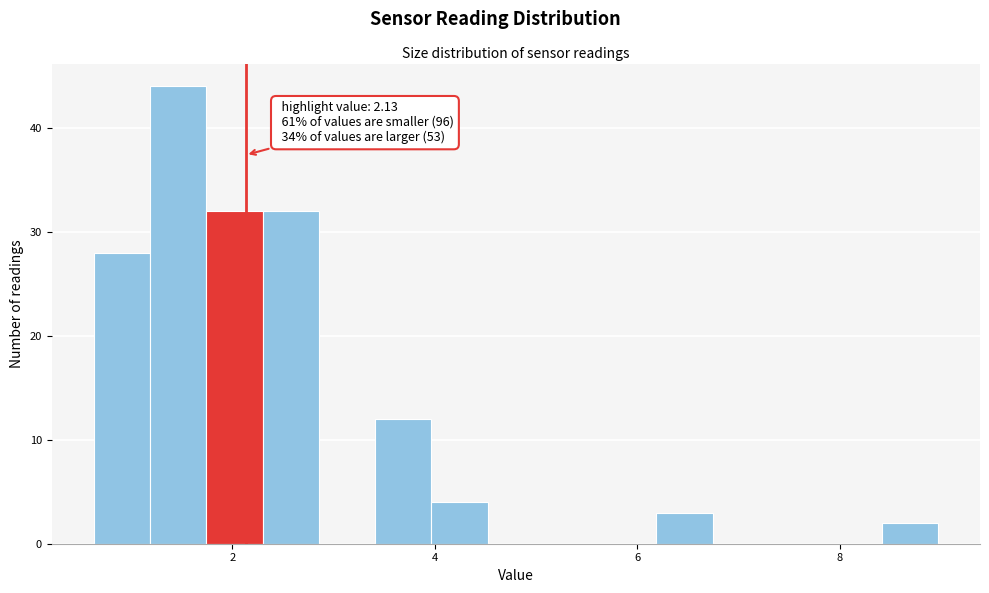

Read against the x-axis, roughly where is the centre of the tallest bar?

1.4